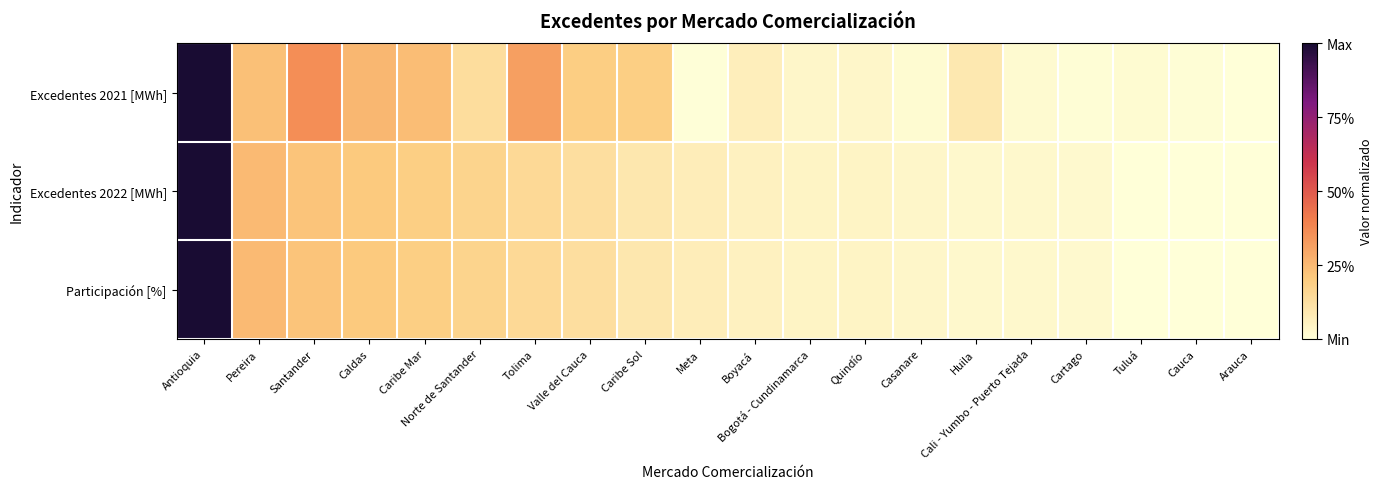

Between Antioquia and Caribe Mar, which is larger?

Antioquia